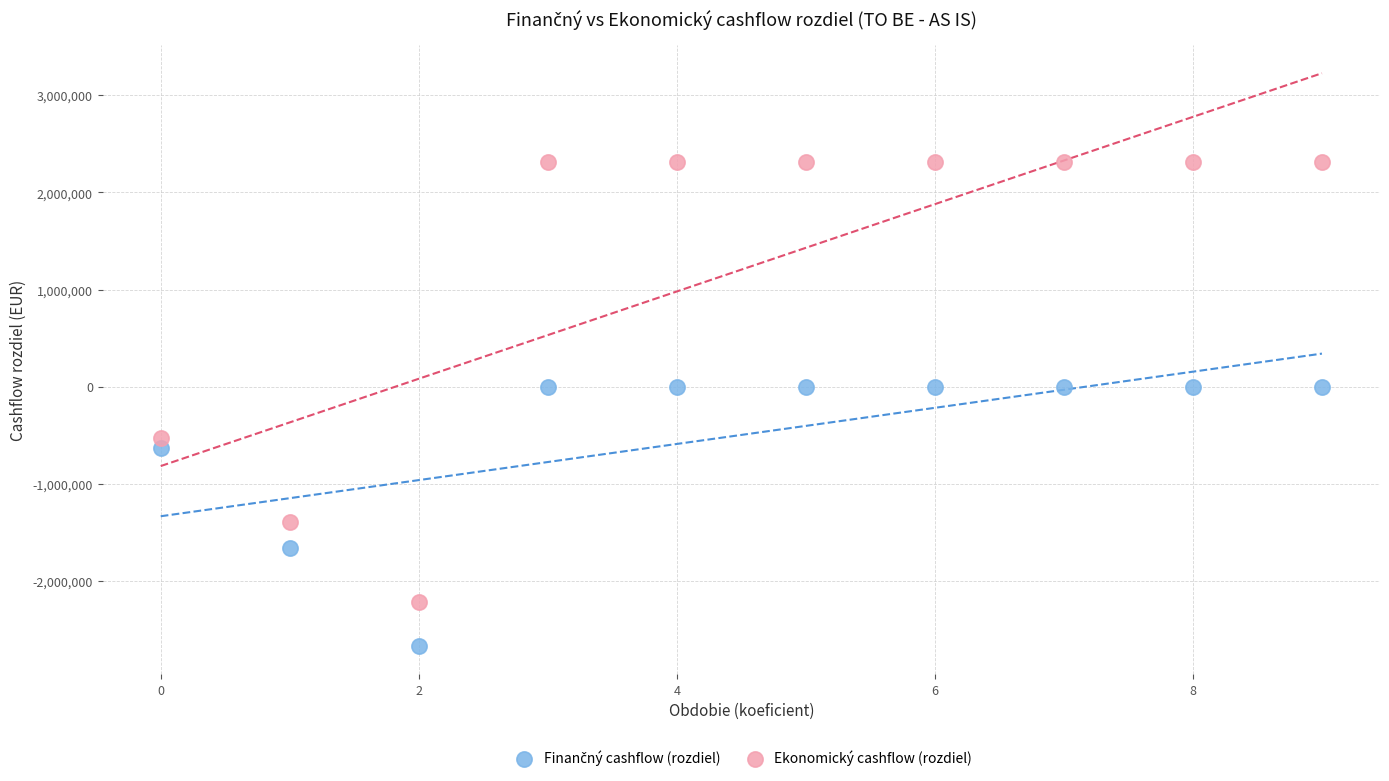

Which series reaches the maximum Y coordinate?

Ekonomický cashflow (rozdiel)